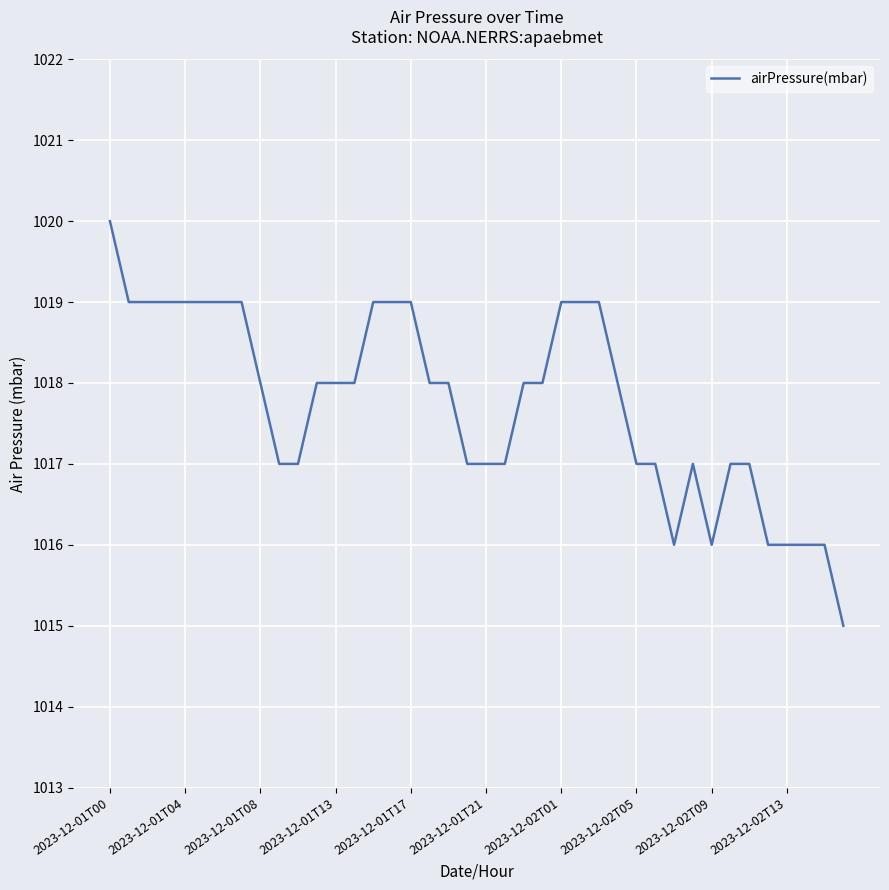

What is the smallest value displayed?

1015